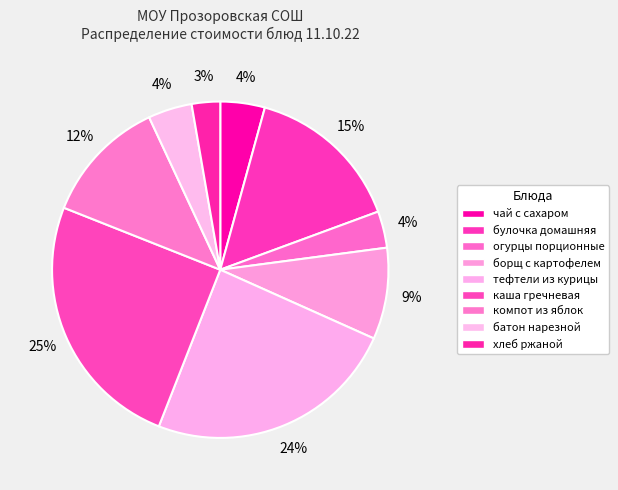

True or false: чай с сахаром accounts for 1% of the total.

False